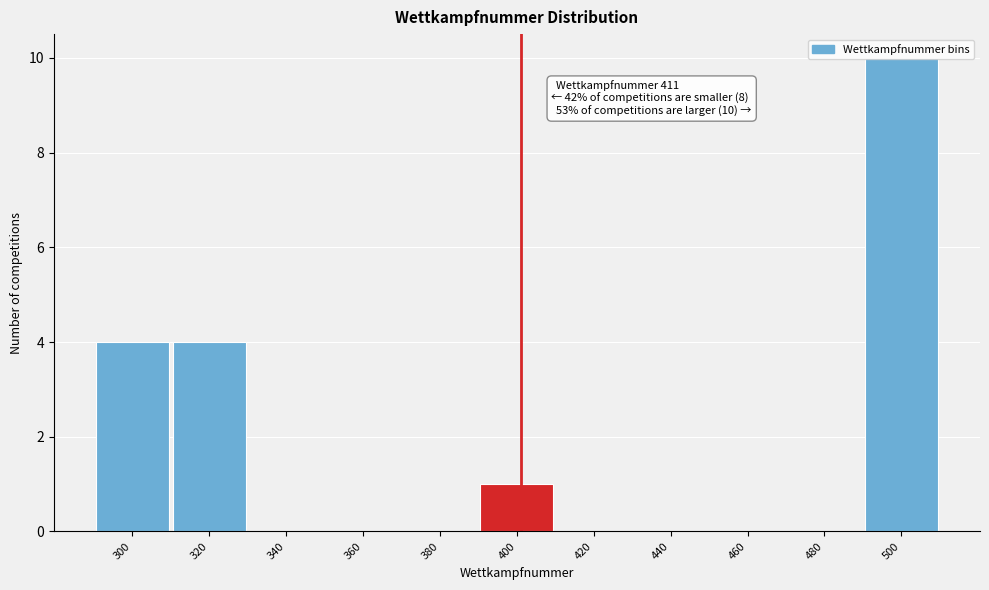

What is the change in value from 320 to 340?

-4